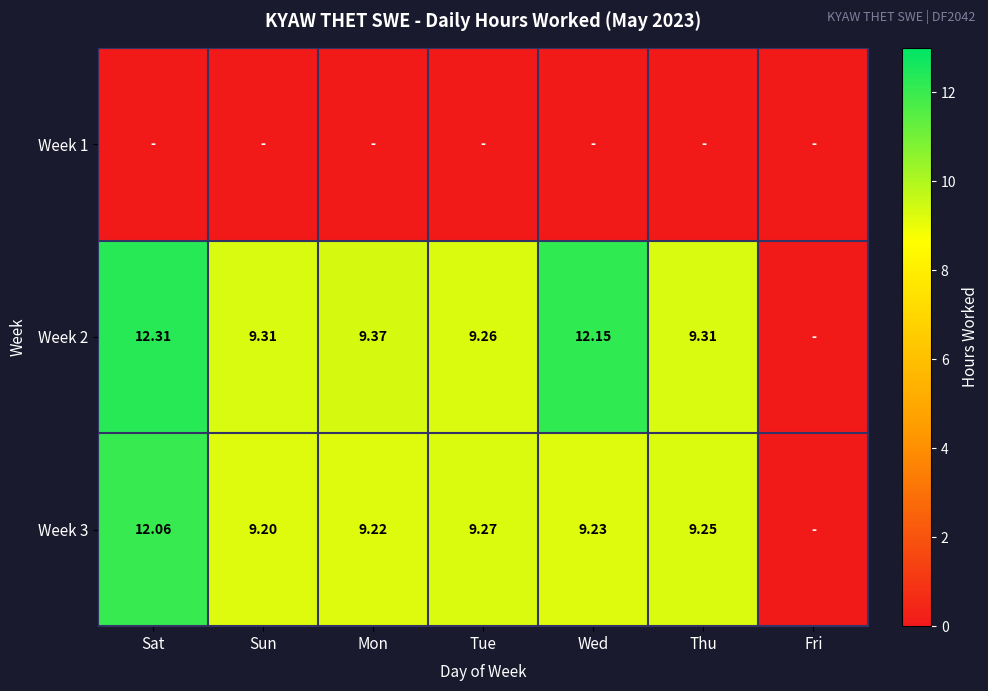

Which category has the highest value across all series?

Sat